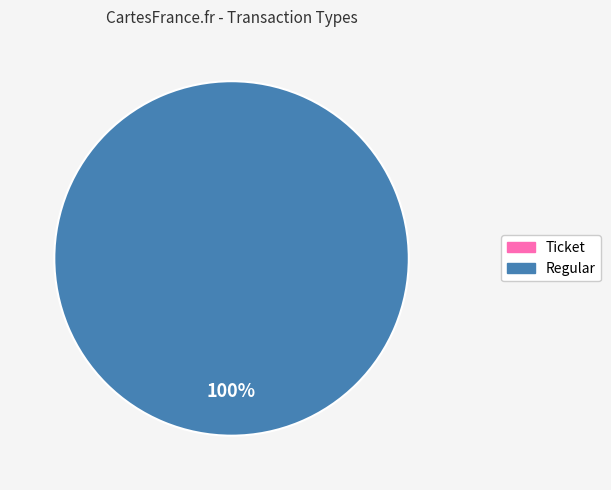

What percentage is the Regular slice, to the nearest percent?

100%